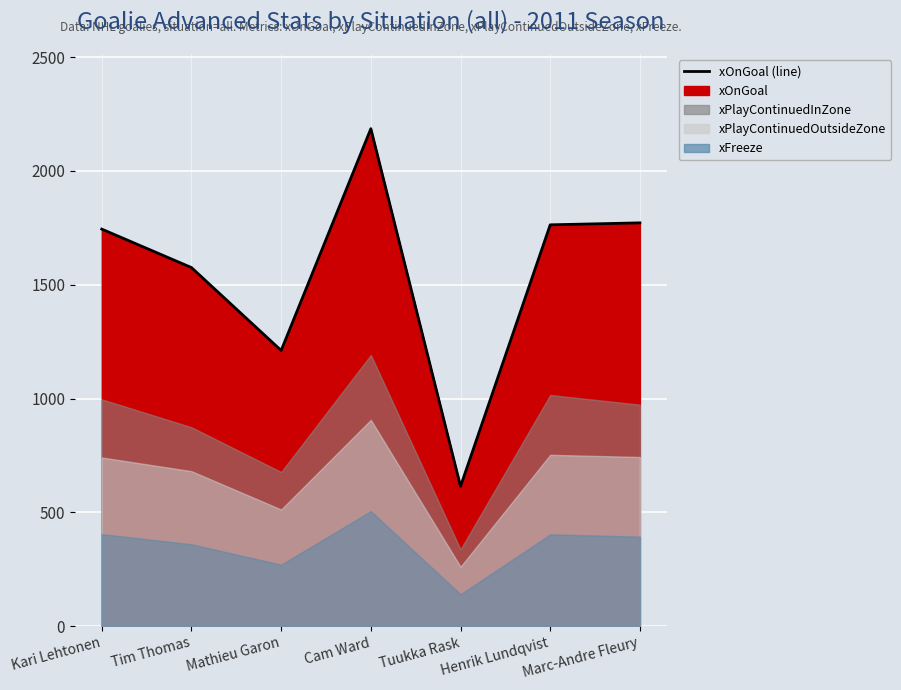

What is the minimum value shown in the chart?

613.9